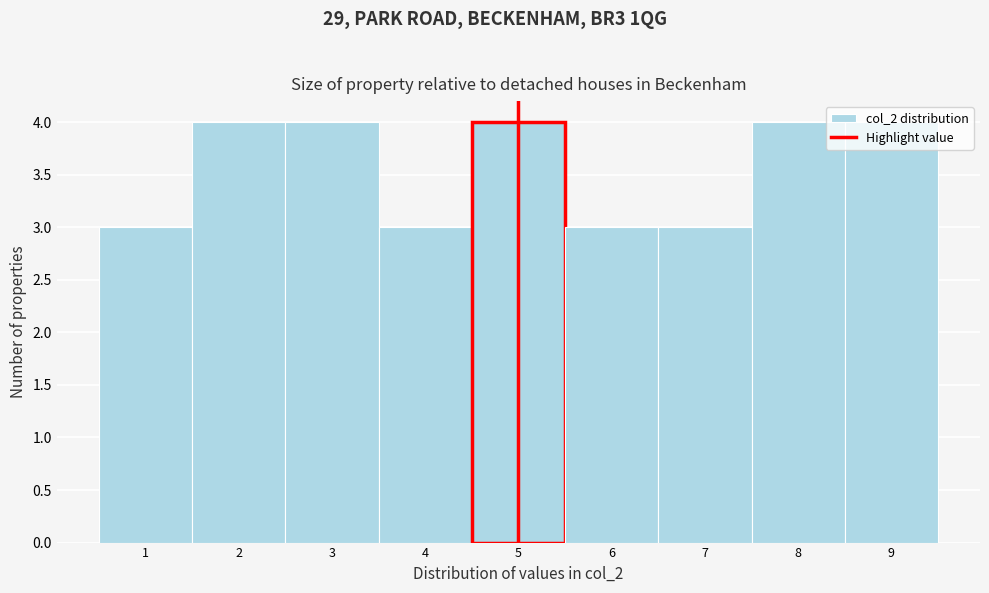

Reading left to right, list every bar in this chart as the range it spans on the x-axis followed by its height. The values are not printed on the chart, so give them approximately, as read against the axis.

0.5 to 1.5: 3
1.5 to 2.5: 4
2.5 to 3.5: 4
3.5 to 4.5: 3
4.5 to 5.5: 4
5.5 to 6.5: 3
6.5 to 7.5: 3
7.5 to 8.5: 4
8.5 to 9.5: 4